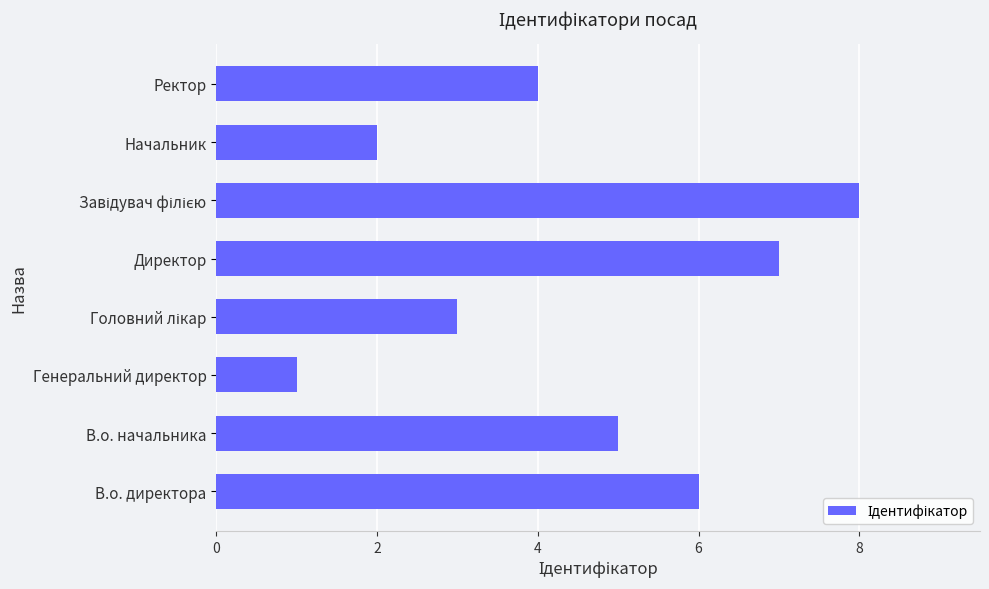

How many bars are there in total?

8